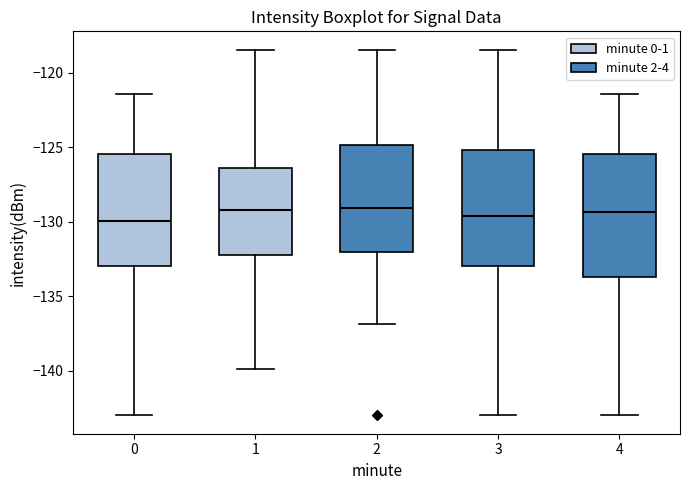

Reading left to right, read every box against the y-axis: the position of its median line, the range the box covers, and the ends of its whiskers. The values are not printed on the chart, so give them approximately, as read against the axis.

0: median -130.0, box -133.0 to -125.5, whiskers -143.0 to -121.5
1: median -129.0, box -132.0 to -126.5, whiskers -140.0 to -118.5
2: median -129.0, box -132.0 to -125.0, whiskers -137.0 to -118.5
3: median -129.5, box -133.0 to -125.0, whiskers -143.0 to -118.5
4: median -129.5, box -133.5 to -125.5, whiskers -143.0 to -121.5